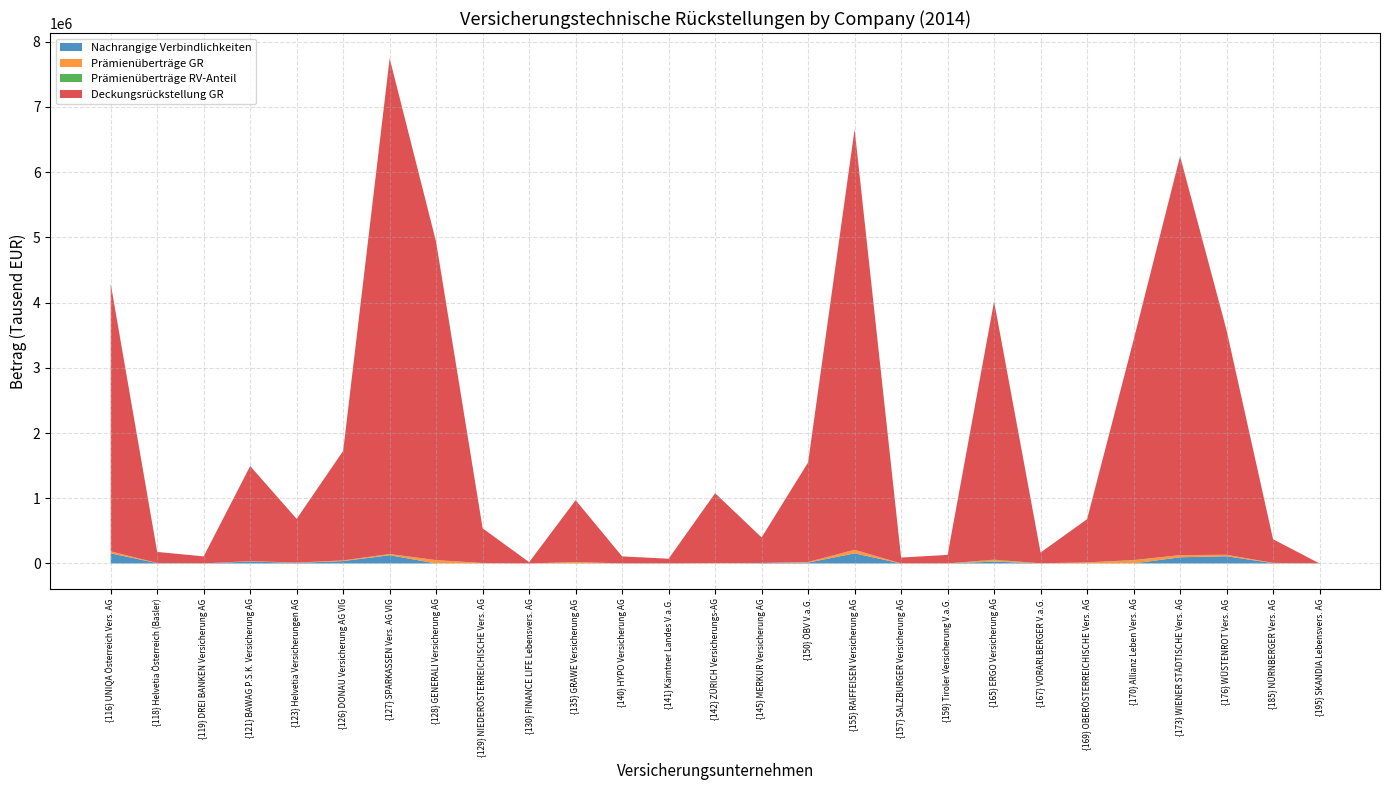

Is the value of Prämienüberträge RV-Anteil at {126} DONAU Versicherung AG VIG greater than the value of Prämienüberträge GR at {118} Helvetia Österreich (Basler)?

No